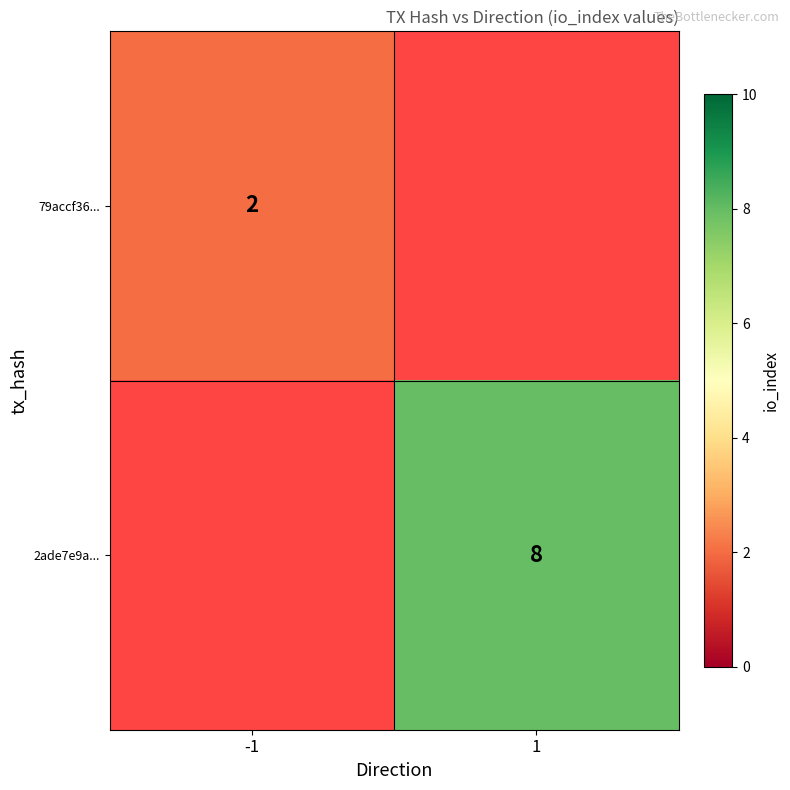

What is the smallest value displayed?

2.0